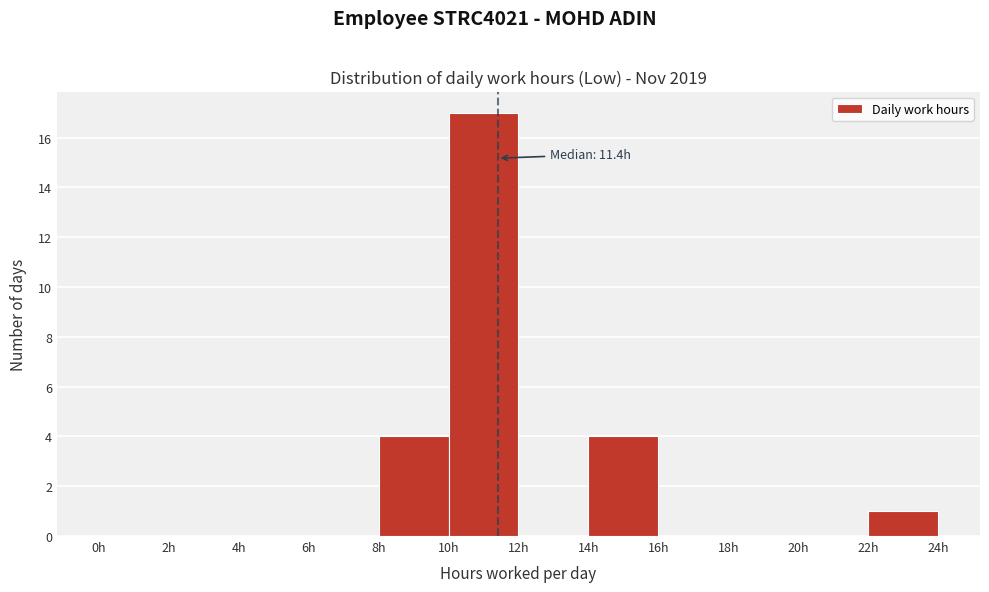

Over which range of the x-axis is the bar tallest?

10 to 12